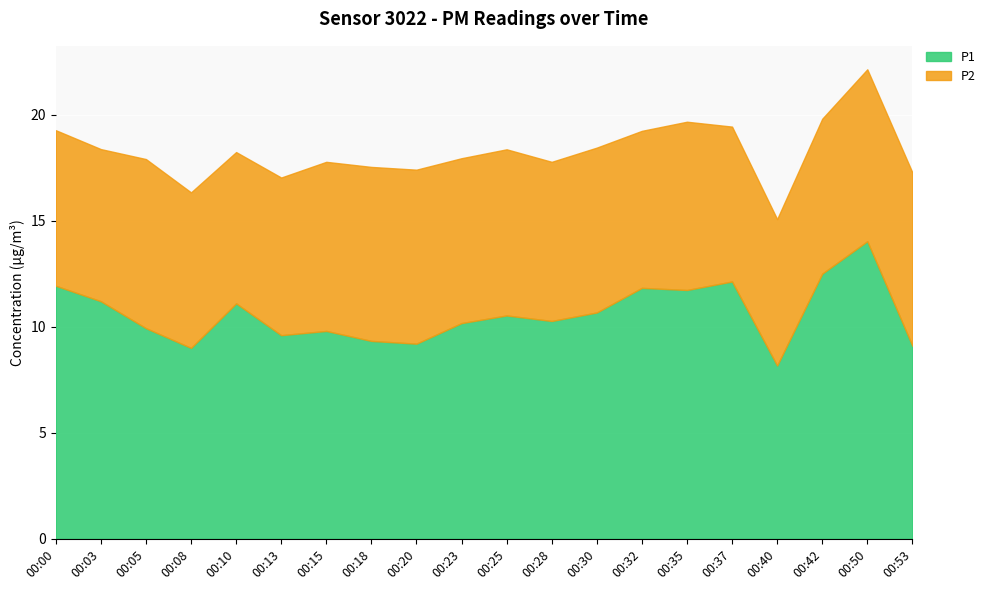

Read the P2 value at 00:35.

7.9